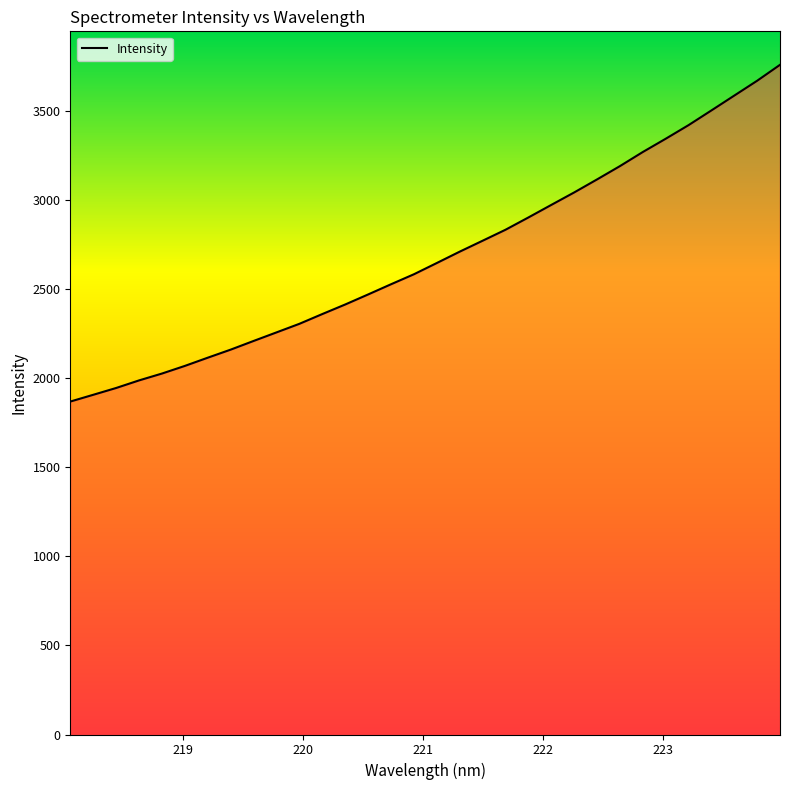

What is the greatest value displayed?

3758.4